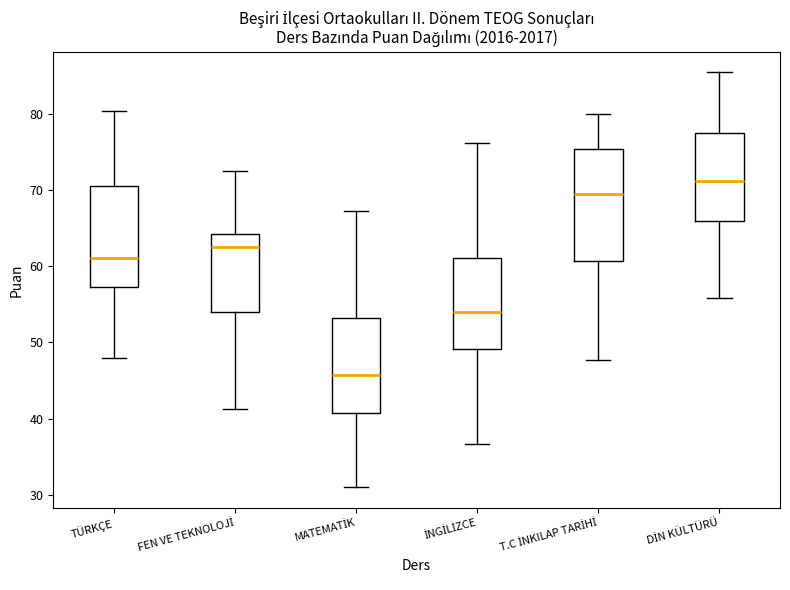

Reading left to right, transcribe this box plot: for each box, give where its median line is, the range the box spans, and where its two whiskers end, as read against the y-axis. The values are not printed on the chart, so give them approximately, as read against the axis.

TÜRKÇE: median 61, box 57 to 70, whiskers 48 to 80
FEN VE TEKNOLOJİ: median 63, box 54 to 64, whiskers 41 to 73
MATEMATİK: median 46, box 41 to 53, whiskers 31 to 67
İNGİLİZCE: median 54, box 49 to 61, whiskers 37 to 76
T.C İNKILAP TARİHİ: median 69, box 61 to 75, whiskers 48 to 80
DİN KÜLTÜRÜ: median 71, box 66 to 78, whiskers 56 to 85